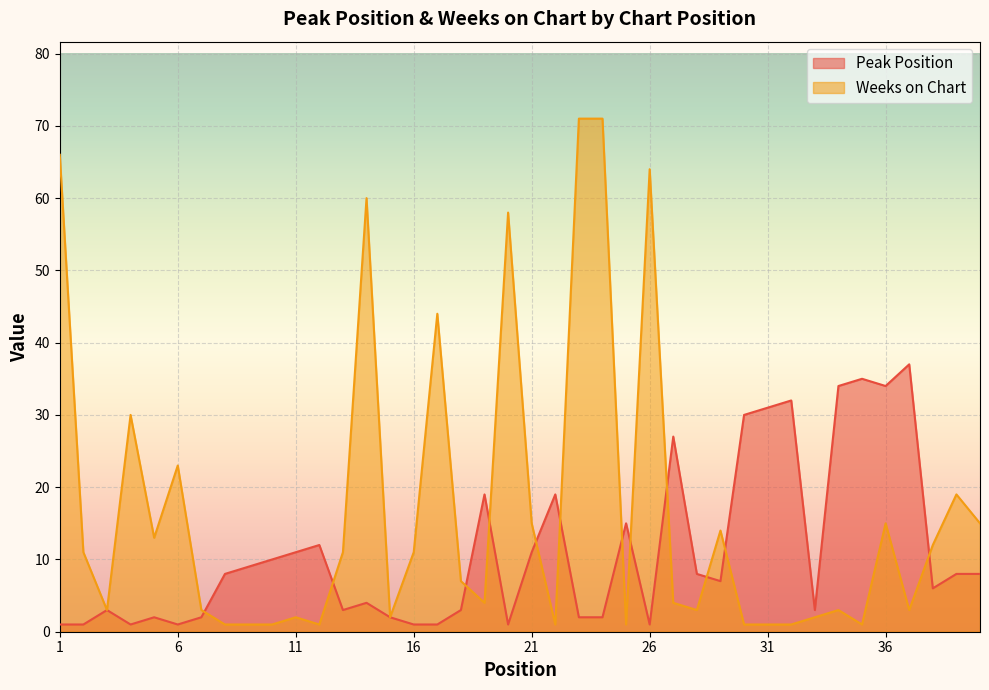

Where is the first local maximum for Peak Position?

3